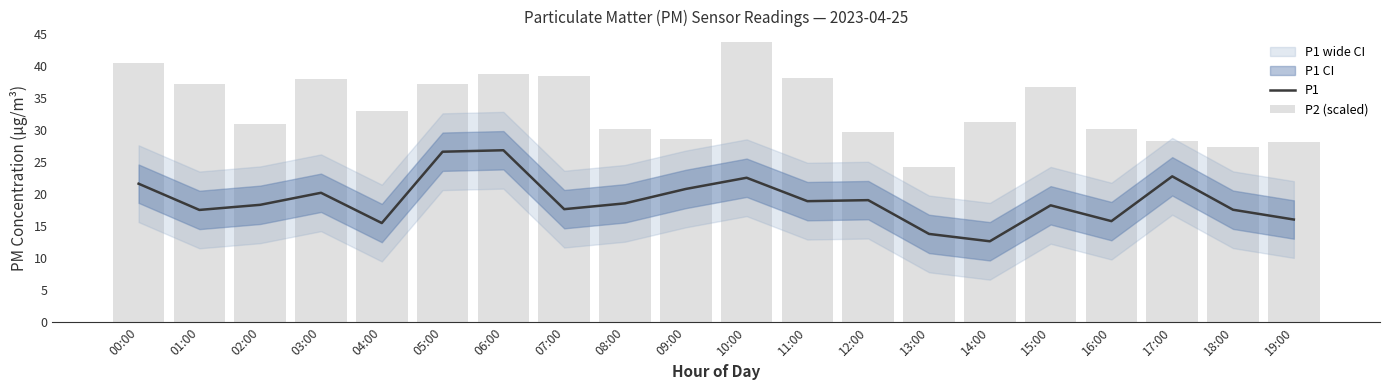

At which label is P2 (scaled) closest to 34?

04:00